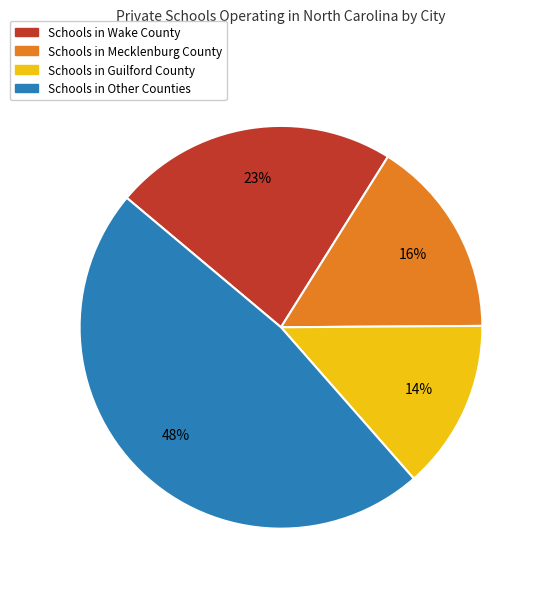

How many slices are in this pie chart?

4